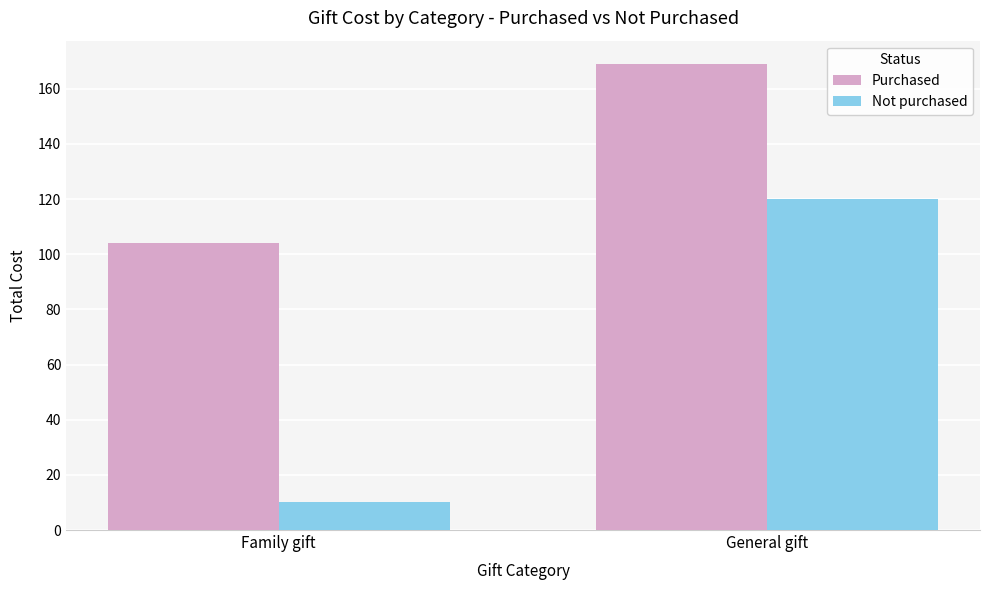

What is the label of the 1st bar from the left?

Family gift